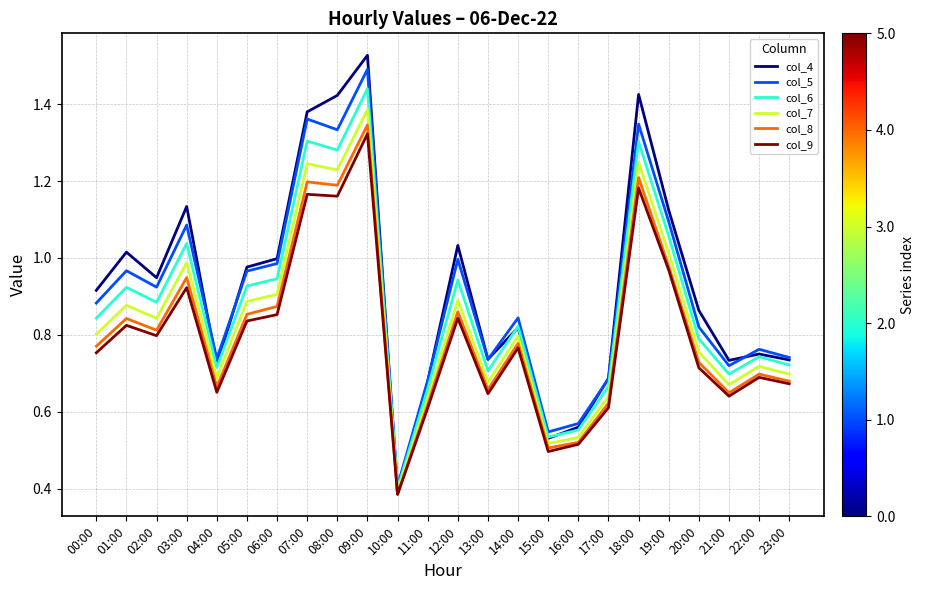

Is it true that col_9 equals 0.9 at 20:00?

False